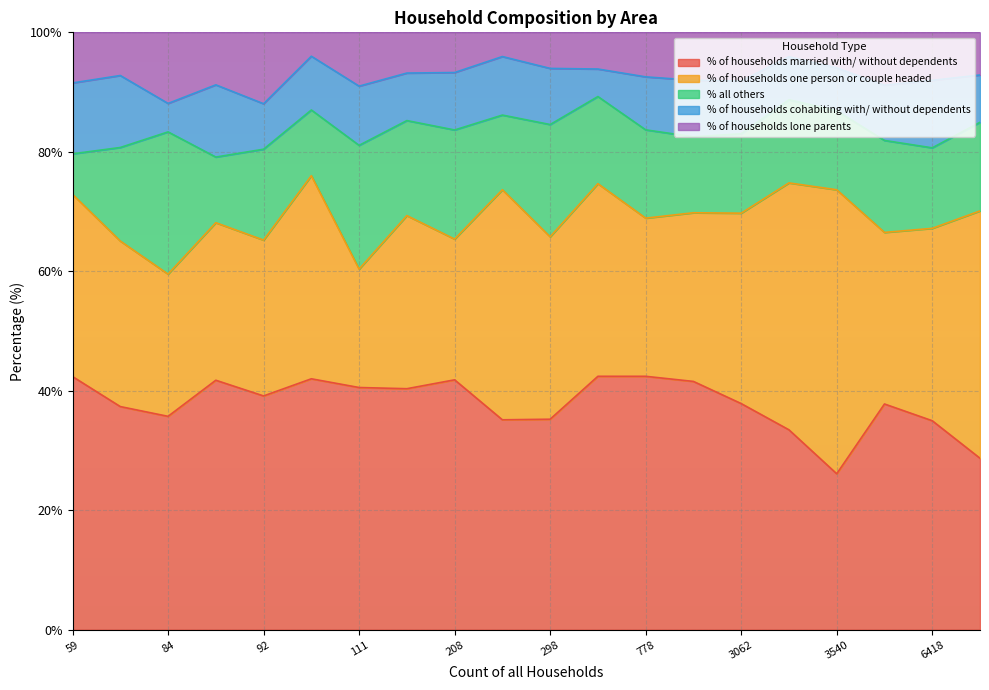

Count the number of categories in the chart.

20